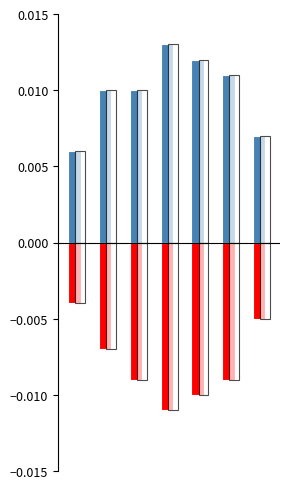

True or false: positive has a value of 0.0 at 5.

False